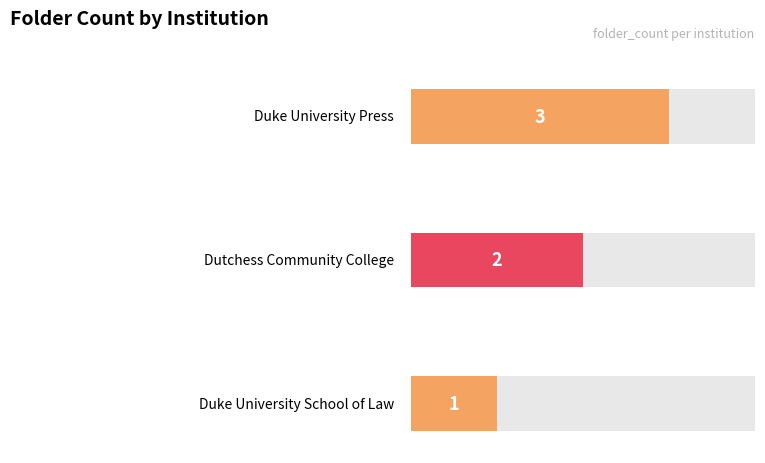

What is the smallest value displayed?

1